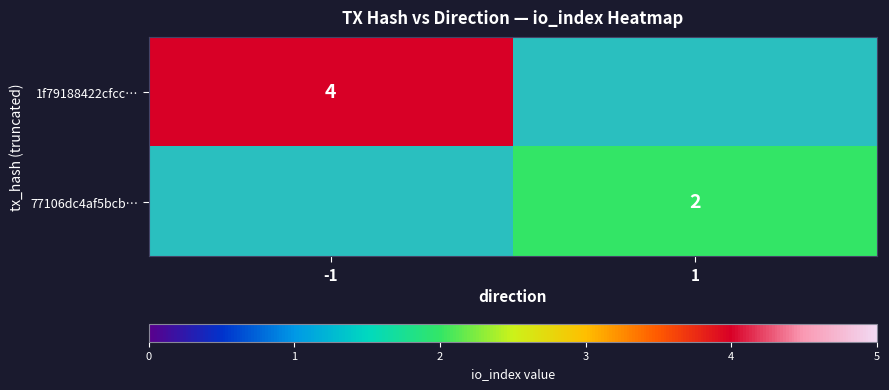

How many categories are shown in the chart?

2